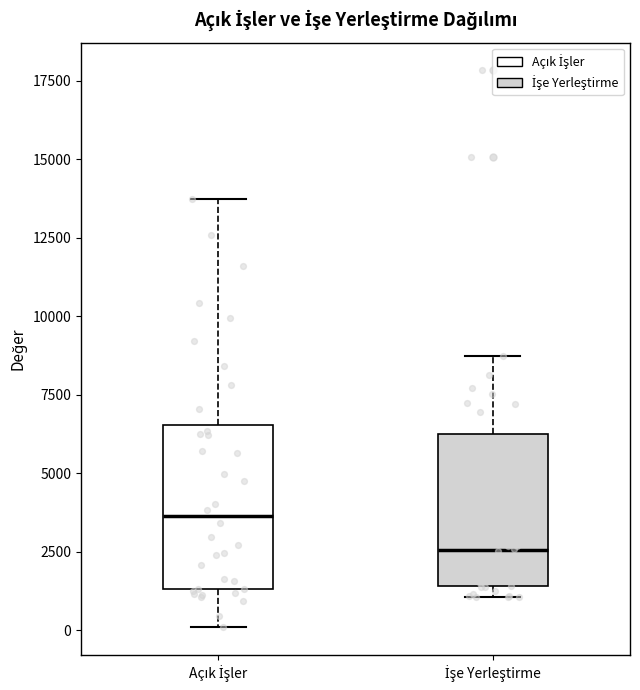

Which box's median line is the lowest?

İşe Yerleştirme